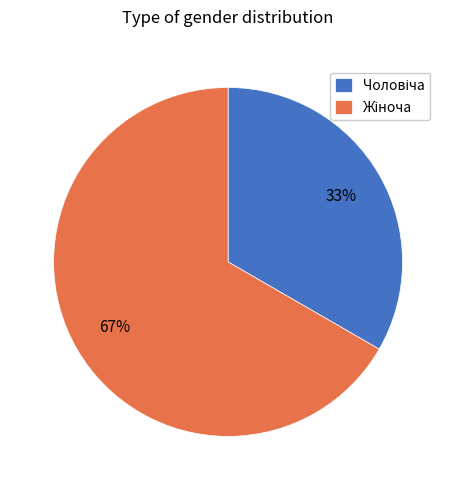

Is there any slice that represents more than half of the pie?

Yes